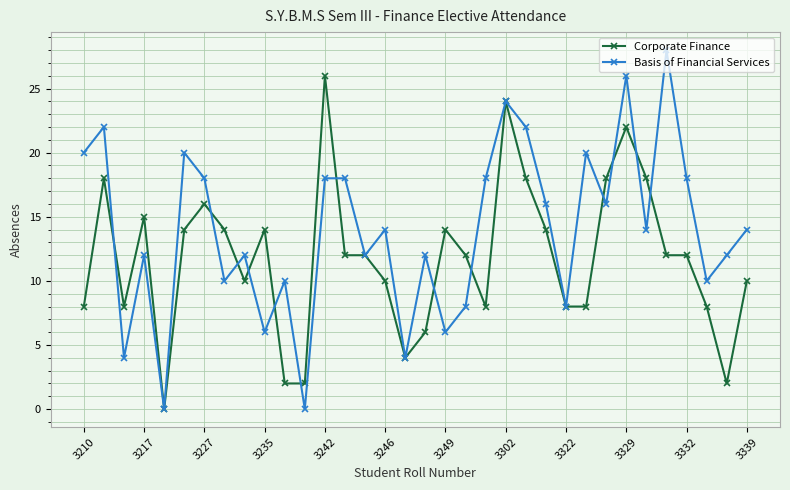

List the series in order of their peak value, lowest first.

Corporate Finance, Basis of Financial Services